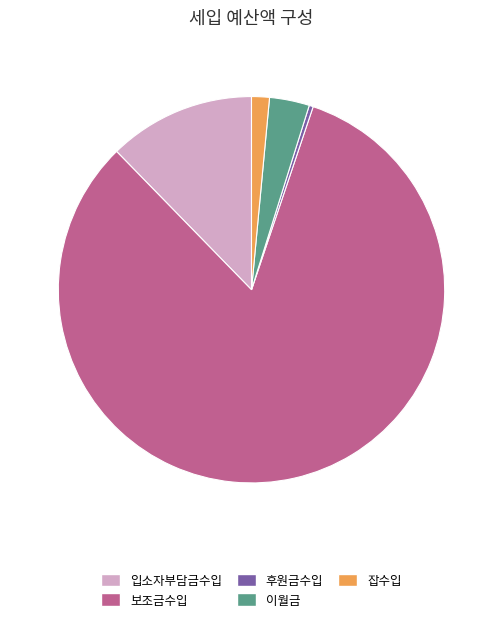

Rank the categories by value from highest to lowest.

보조금수입, 입소자부담금수입, 이월금, 잡수입, 후원금수입